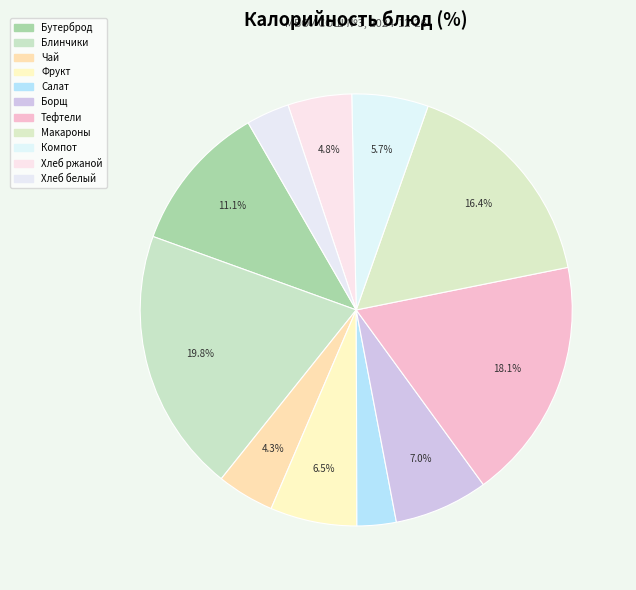

How many slices are in this pie chart?

11